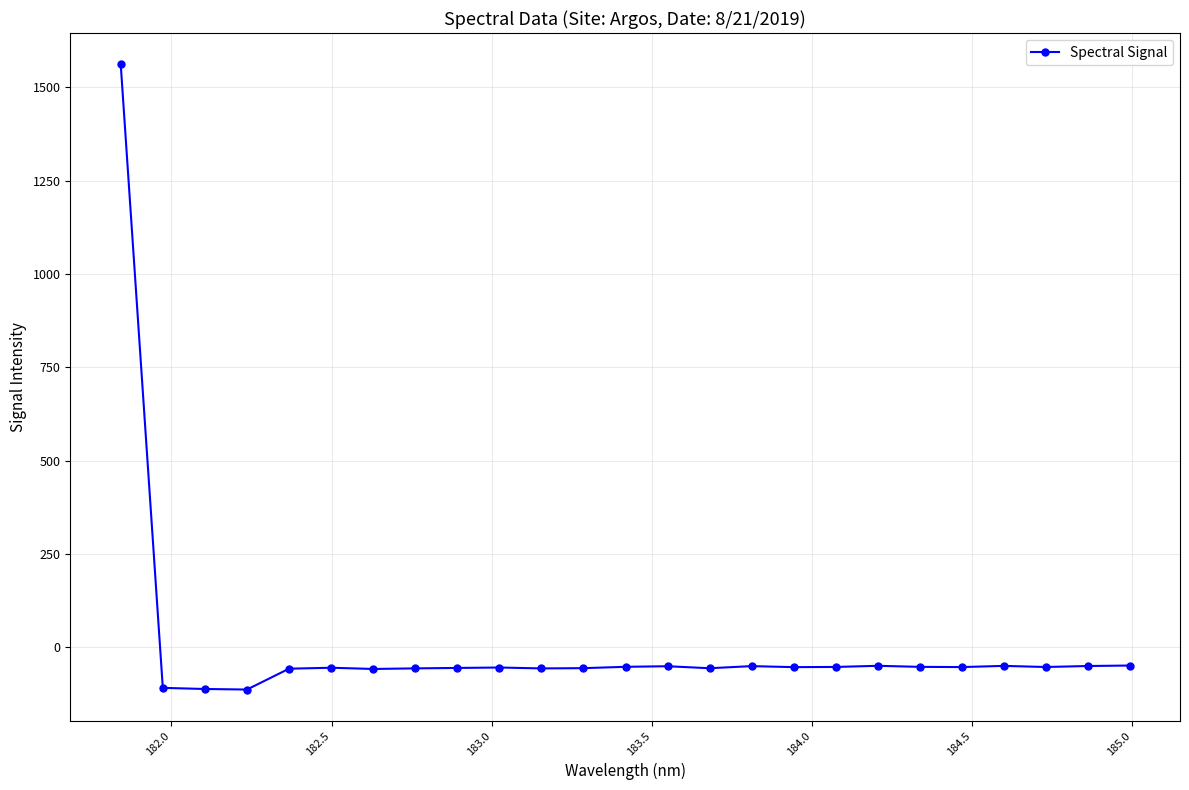

What is the maximum value shown in the chart?

1561.7